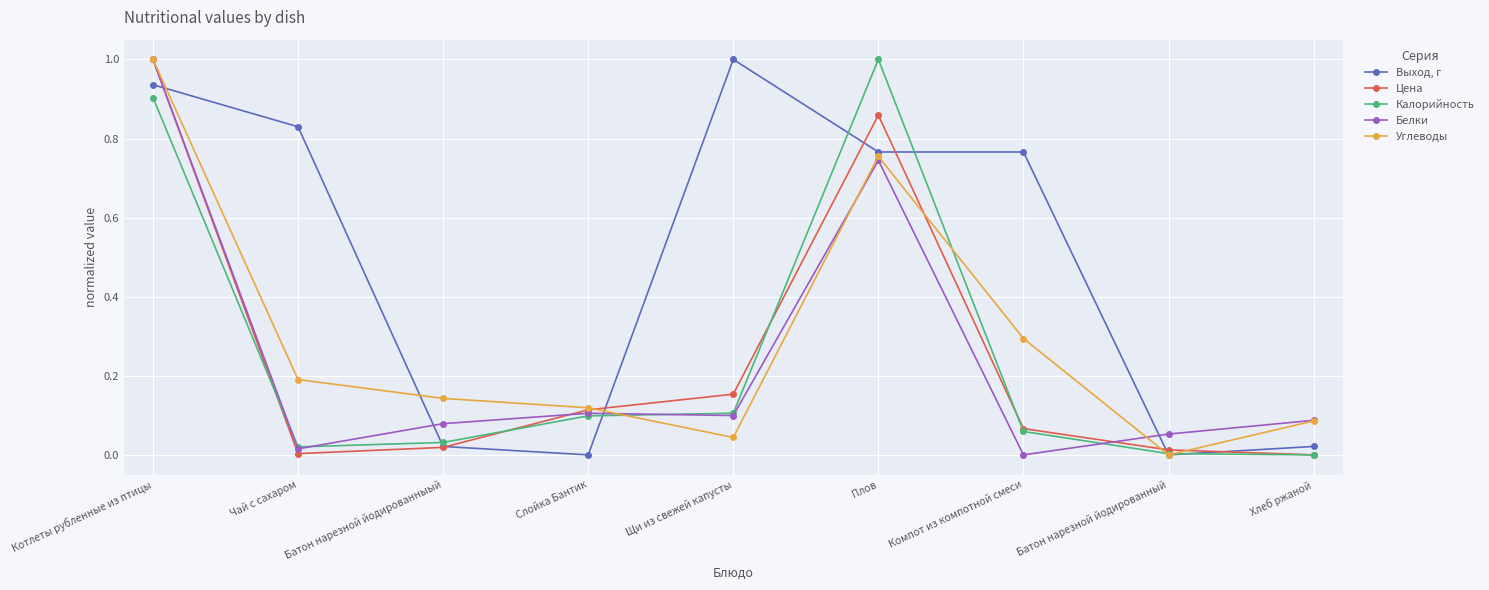

Where do Выход, г and Калорийность first cross each other?

Чай с сахаром and Батон нарезной йодированныый